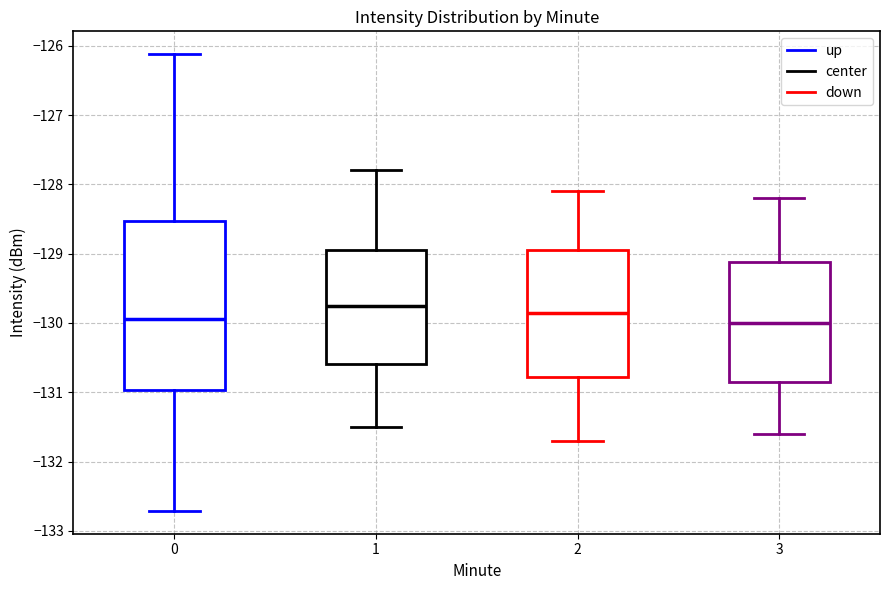

Reading left to right, read every box against the y-axis: the position of its median line, the range the box covers, and the ends of its whiskers. The values are not printed on the chart, so give them approximately, as read against the axis.

0: median -129.9, box -131.0 to -128.5, whiskers -132.7 to -126.1
1: median -129.7, box -130.6 to -128.9, whiskers -131.5 to -127.8
2: median -129.8, box -130.8 to -128.9, whiskers -131.7 to -128.1
3: median -130.0, box -130.8 to -129.1, whiskers -131.6 to -128.2